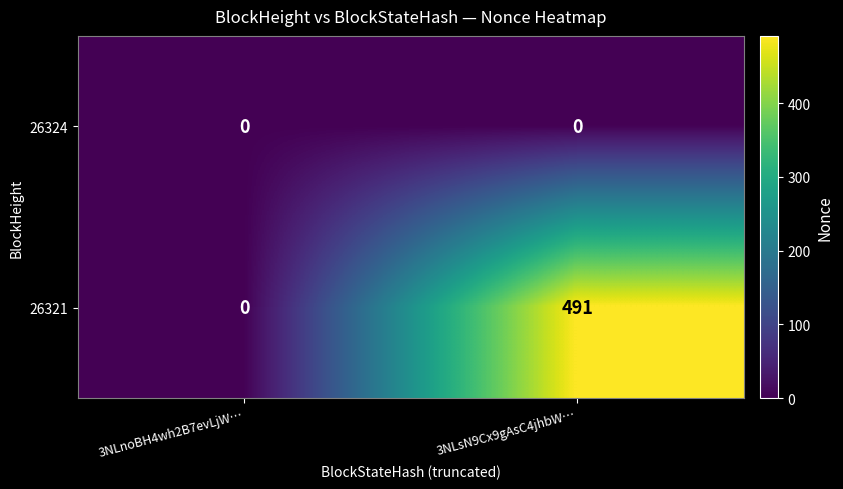

Which series has the largest total across all categories?

26321